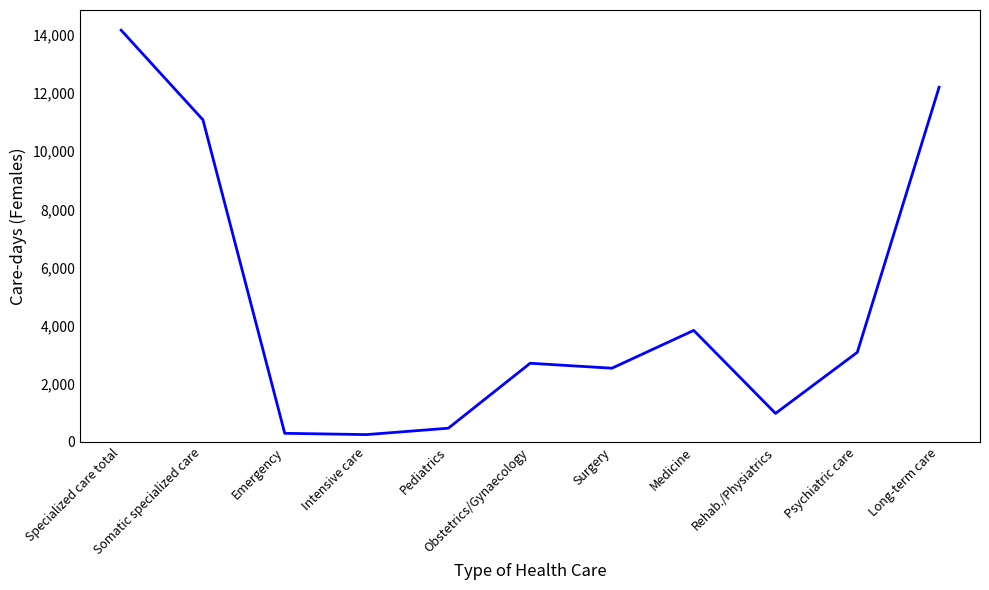

Between Rehab./Physiatrics and Psychiatric care, which is larger?

Psychiatric care